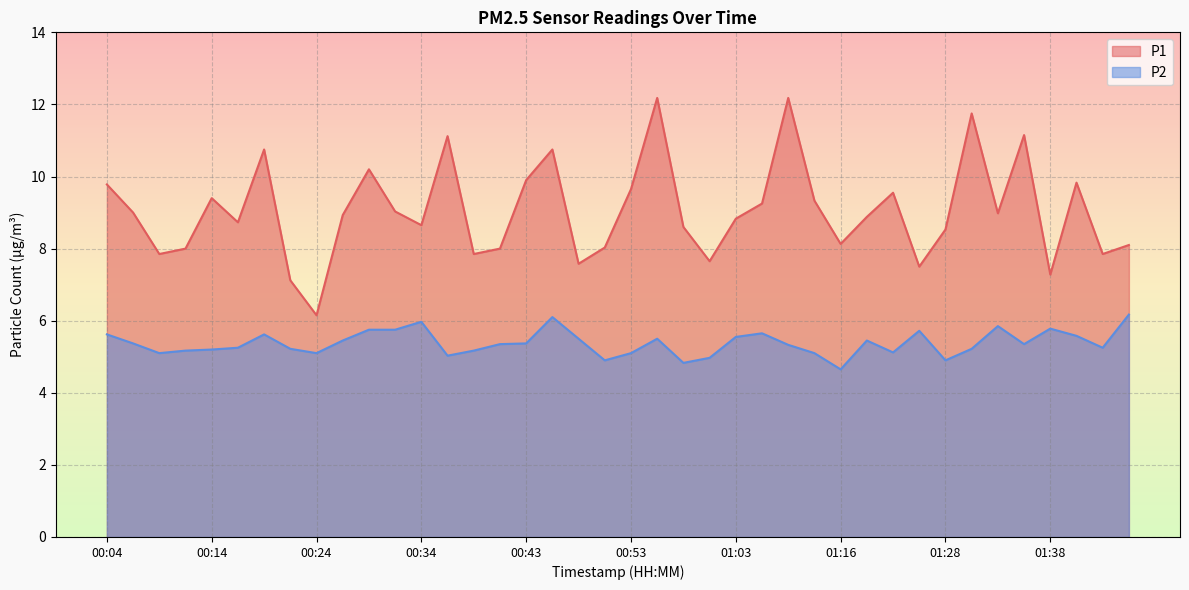

Rank the series by their maximum value, from lowest to highest.

P2, P1